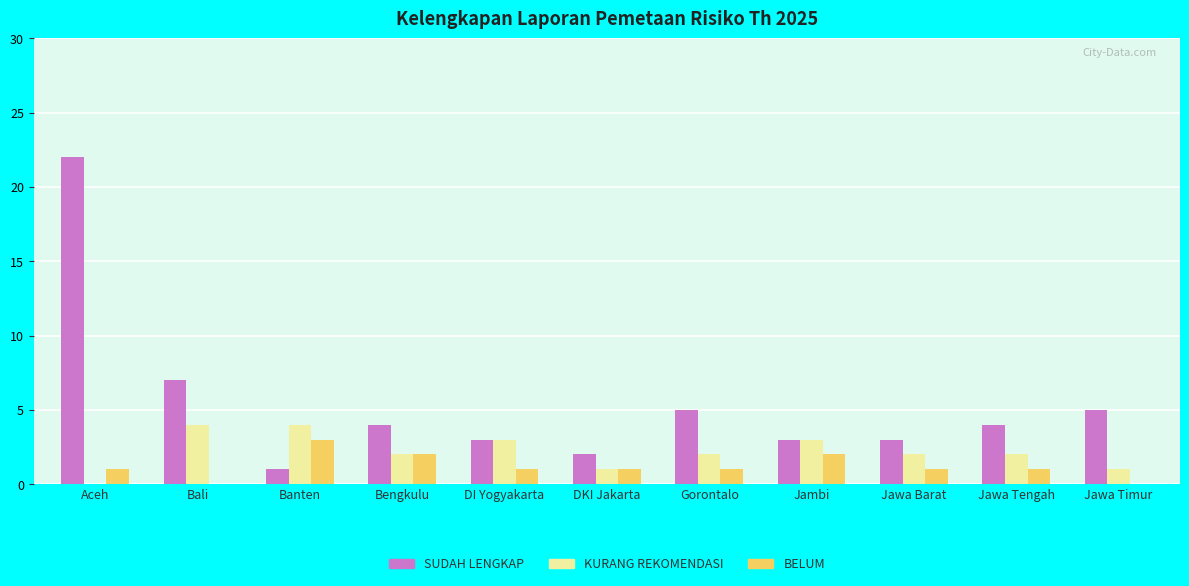

What is the maximum value for KURANG REKOMENDASI?

4